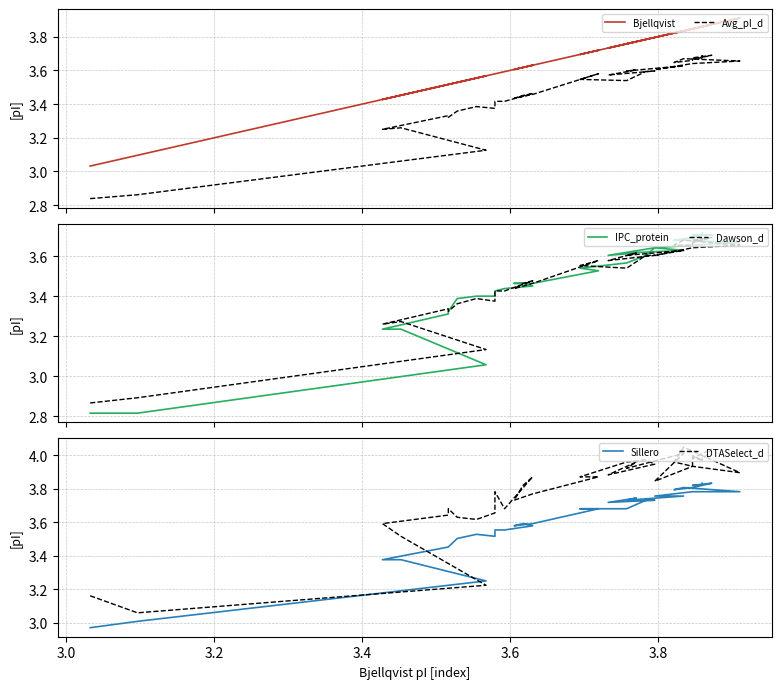

How many lines are shown in the chart?

6